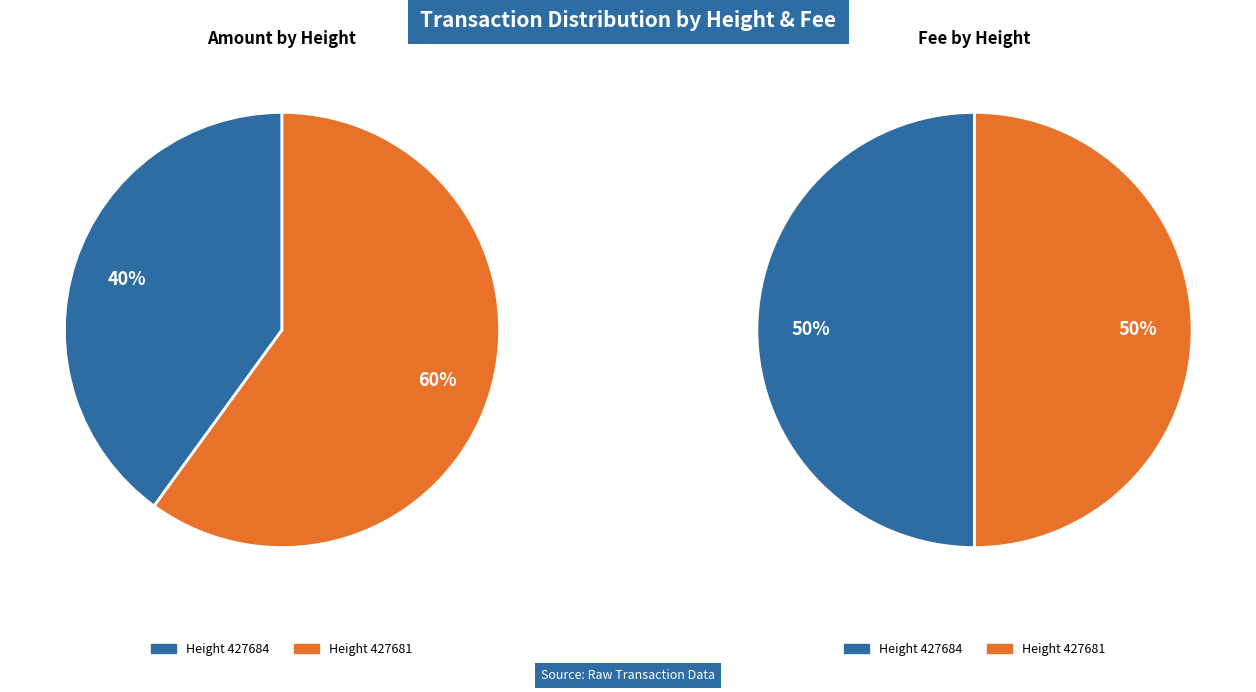

Is 427684 the majority of the pie?

No